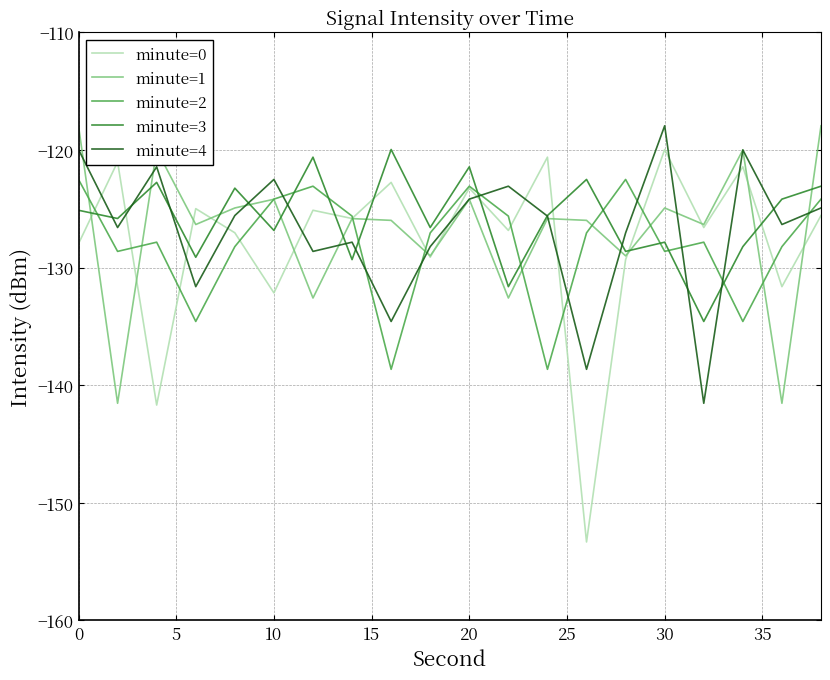

True or false: minute=4 has more than 1 points higher than both neighbors.

True